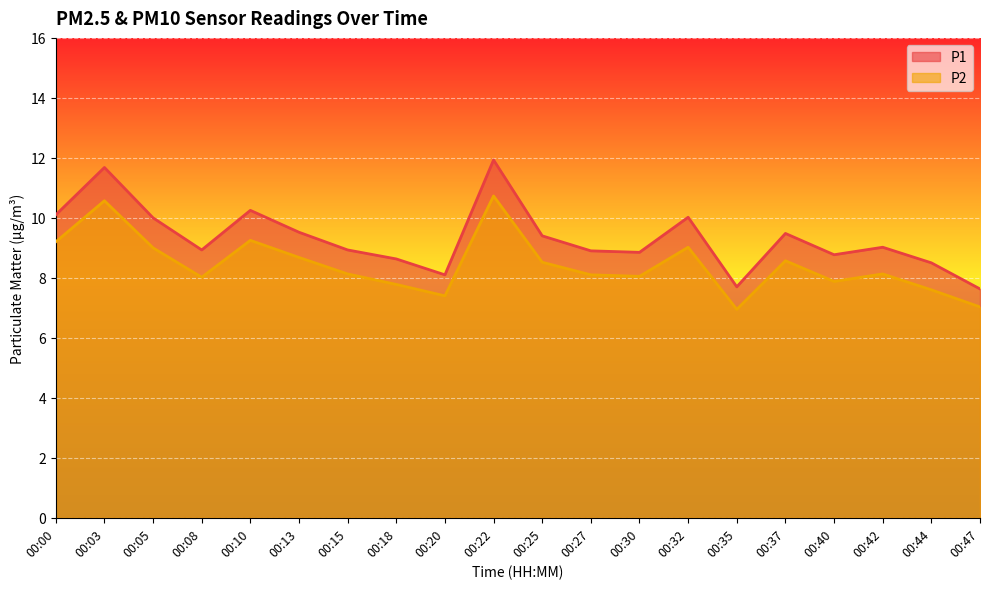

Which series has the largest total across all categories?

P1